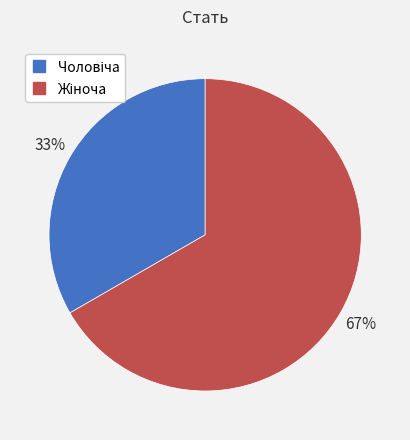

Count the number of slices in the pie.

2